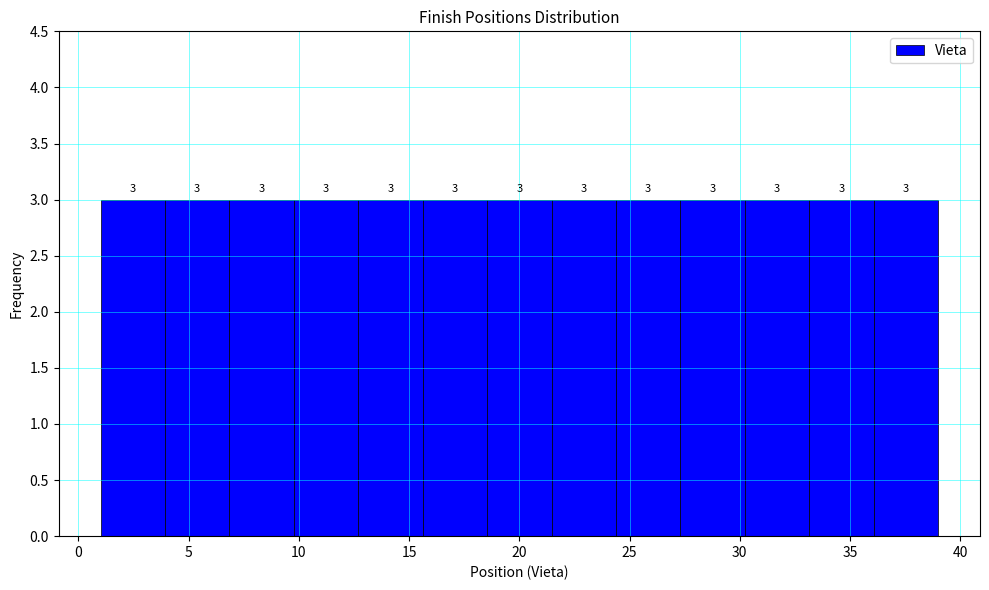

Reading left to right, list every bar in this chart as the range it spans on the x-axis followed by its height. The bar edges are not printed on the chart, so give them approximately, as read against the axis.

1.0 to 4.0: 3
4.0 to 7.0: 3
7.0 to 10.0: 3
10.0 to 12.5: 3
12.5 to 15.5: 3
15.5 to 18.5: 3
18.5 to 21.5: 3
21.5 to 24.5: 3
24.5 to 27.5: 3
27.5 to 30.0: 3
30.0 to 33.0: 3
33.0 to 36.0: 3
36.0 to 39.0: 3